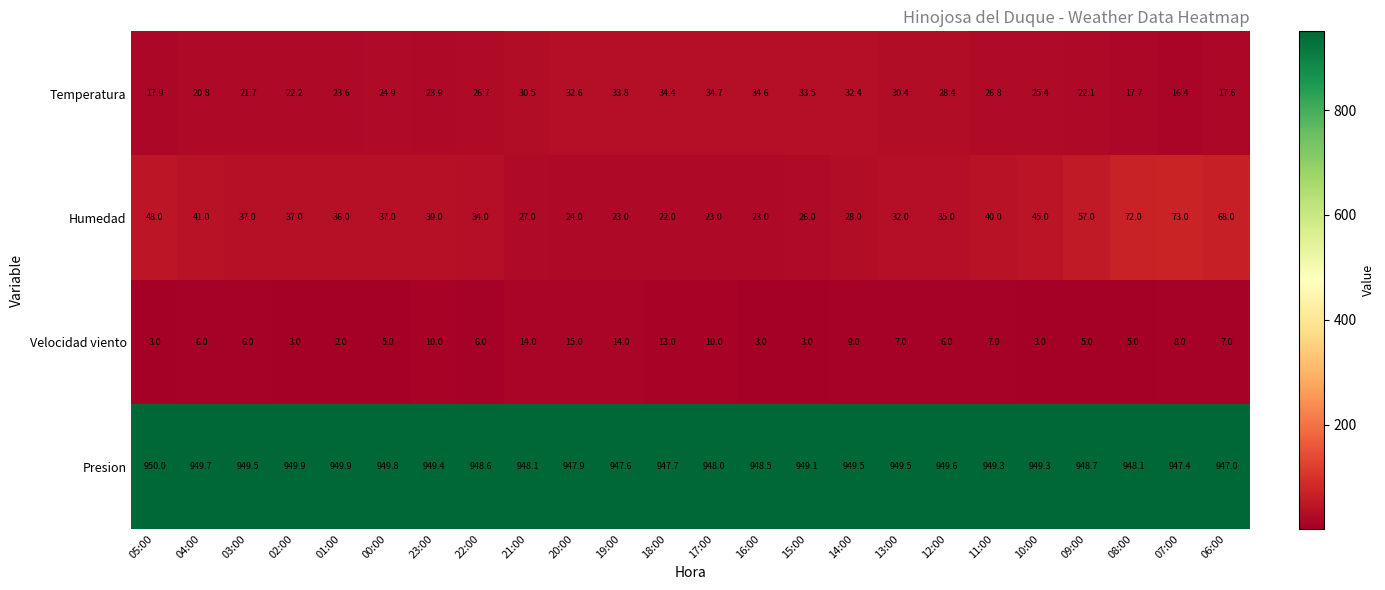

The Presion series shows 949.7 at 04:00. True or false?

True